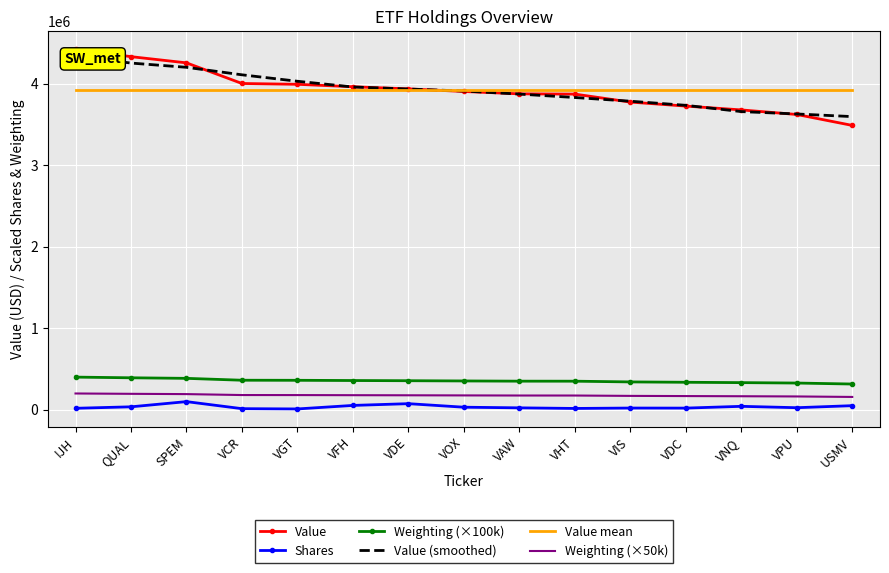

The value of Weighting (×100k) at VGT is 362400.0. True or false?

True